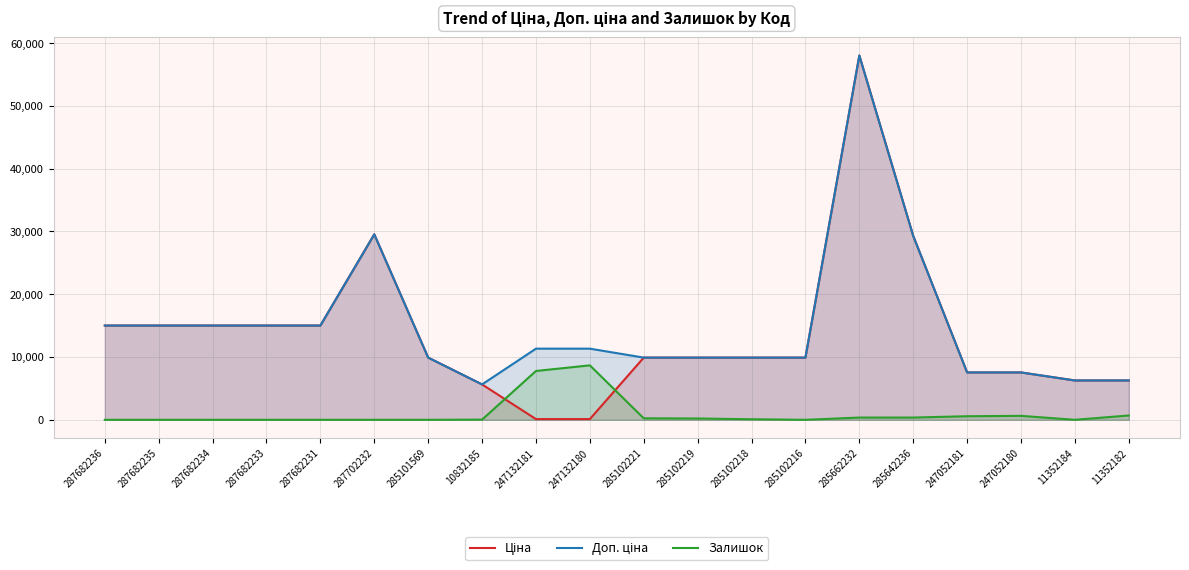

Which has a higher value, 287682234 or 287682233?

287682234